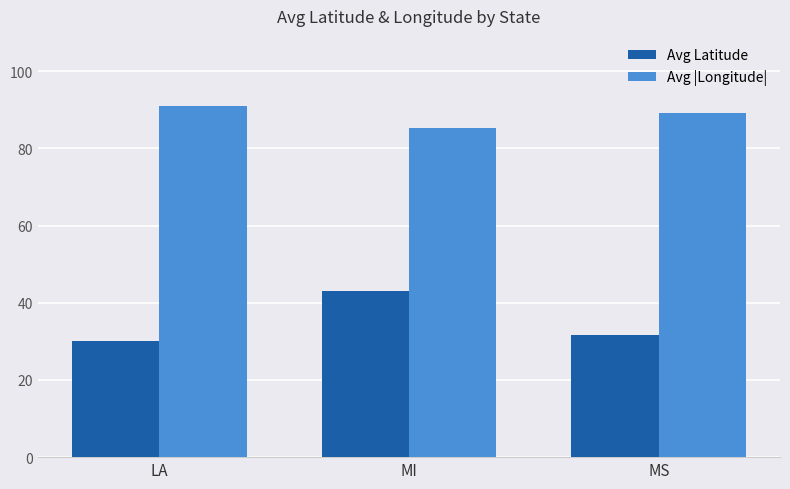

What position from the left is LA?

1